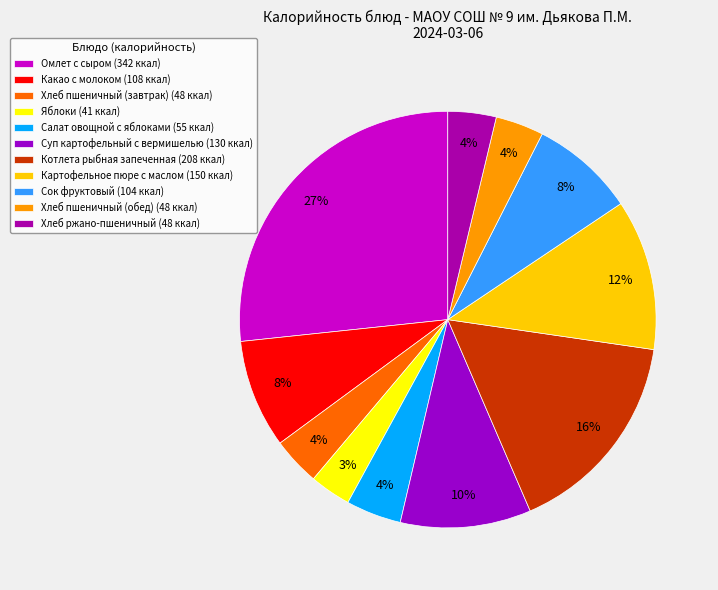

How many slices are in this pie chart?

11